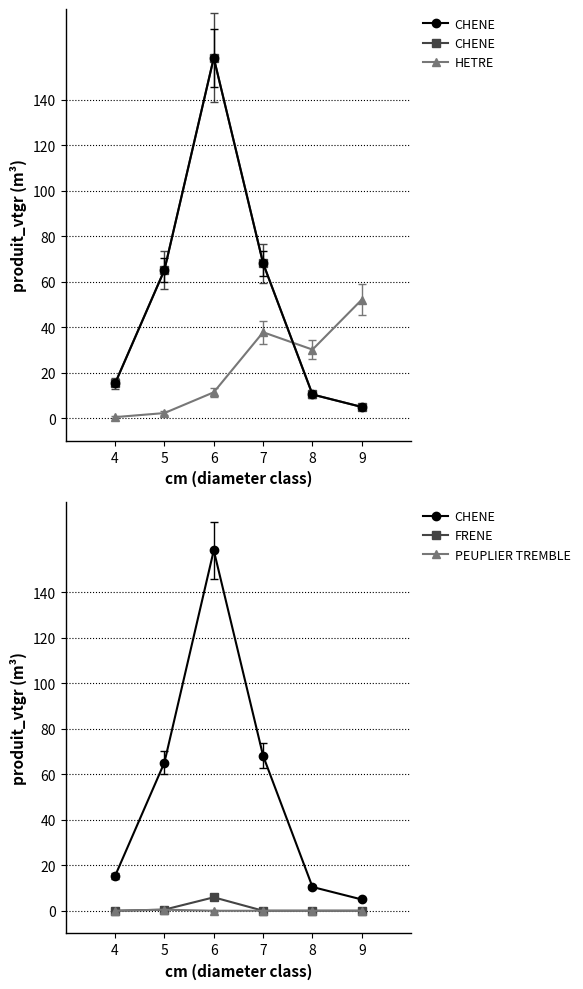

What is the minimum value for HETRE?

0.5